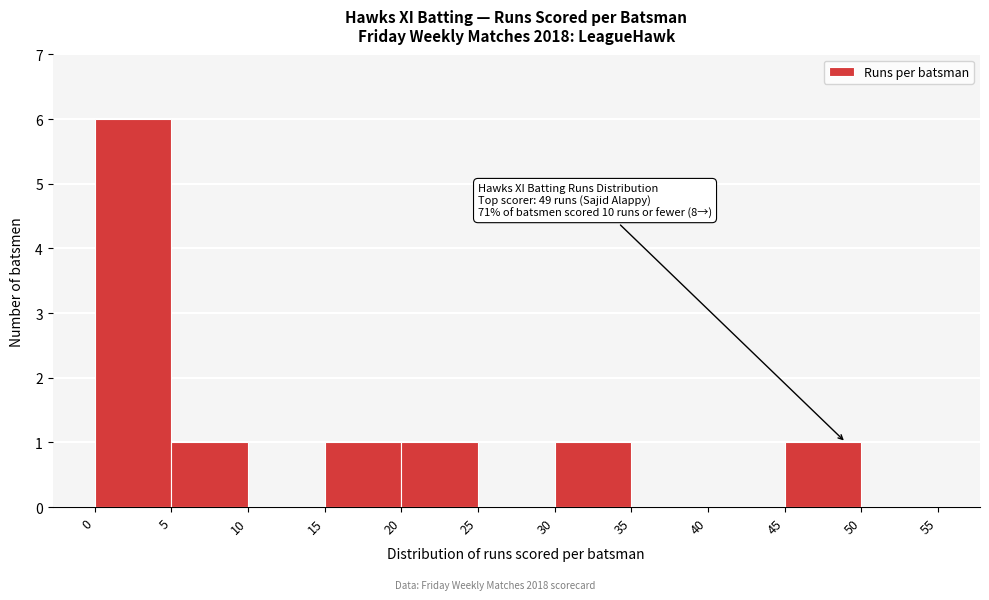

Over which range of the x-axis is the bar tallest?

0 to 5